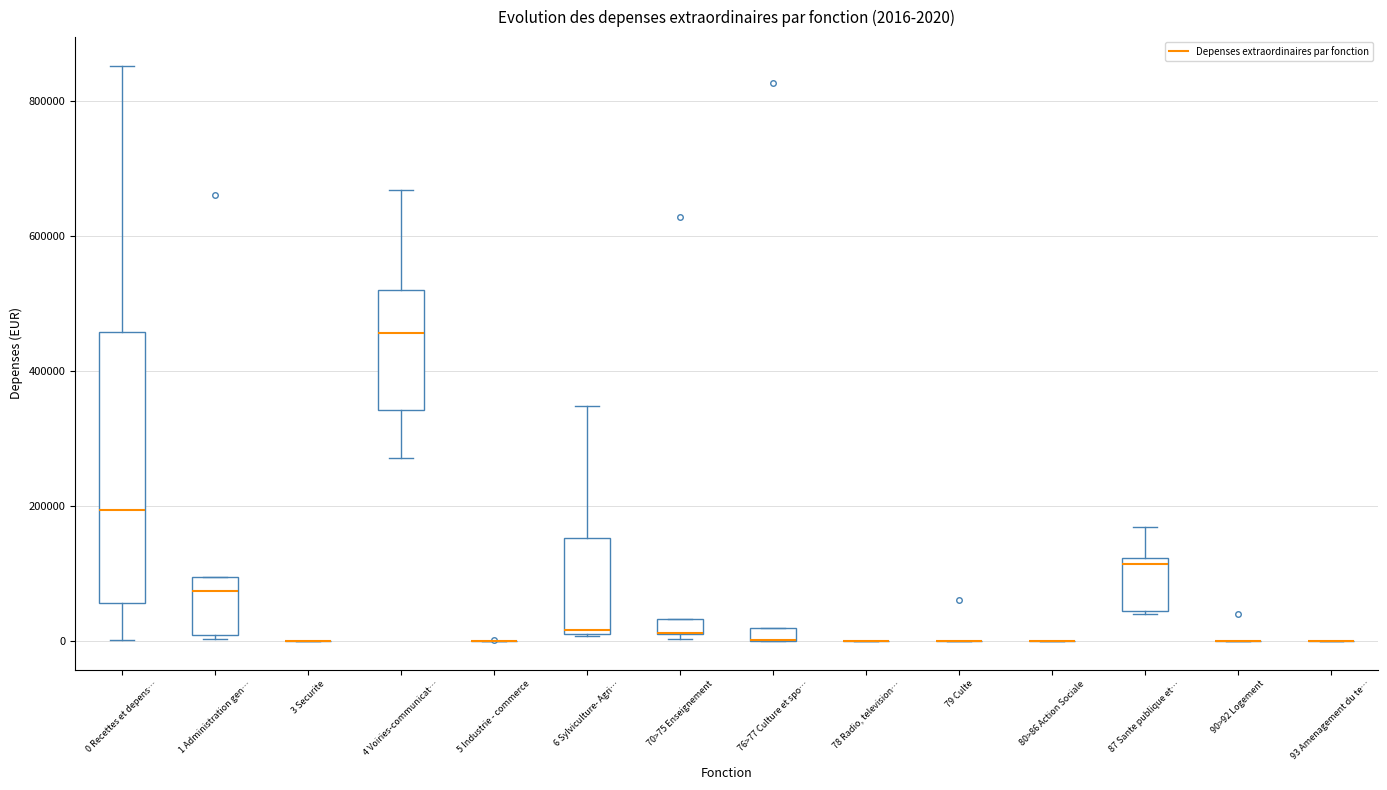

Comparing the boxes themselves (not the whiskers), which one is the tallest?

0 Recettes et depens…